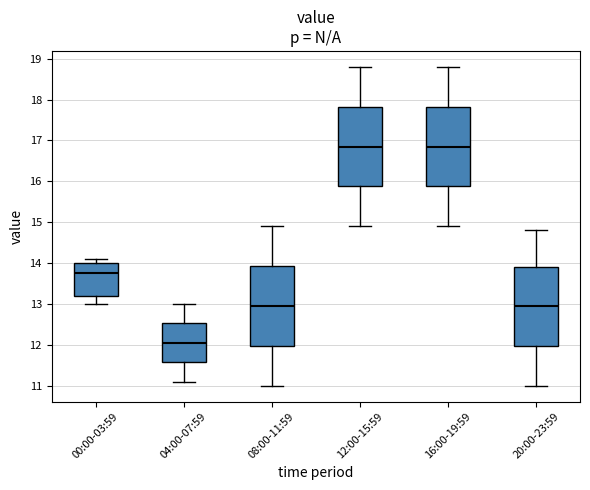

Reading left to right, transcribe this box plot: for each box, give where its median line is, the range the box spans, and where its two whiskers end, as read against the y-axis. The values are not printed on the chart, so give them approximately, as read against the axis.

00:00-03:59: median 13.8, box 13.2 to 14.0, whiskers 13.0 to 14.1
04:00-07:59: median 12.1, box 11.6 to 12.5, whiskers 11.1 to 13.0
08:00-11:59: median 13.0, box 12.0 to 13.9, whiskers 11.0 to 14.9
12:00-15:59: median 16.9, box 15.9 to 17.8, whiskers 14.9 to 18.8
16:00-19:59: median 16.9, box 15.9 to 17.8, whiskers 14.9 to 18.8
20:00-23:59: median 13.0, box 12.0 to 13.9, whiskers 11.0 to 14.8